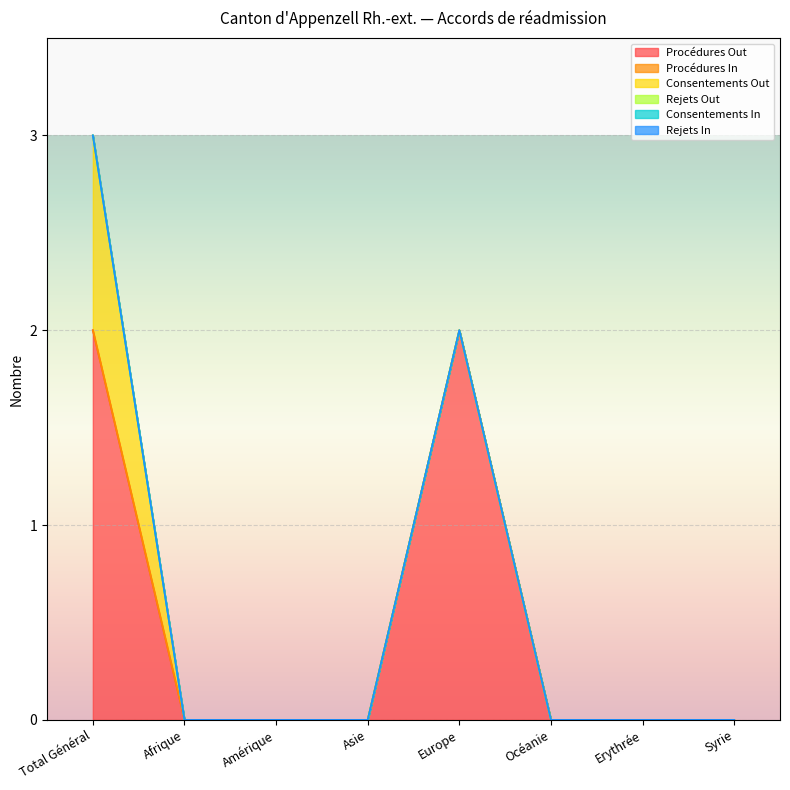

Which series has the largest range (max minus min)?

Procédures Out